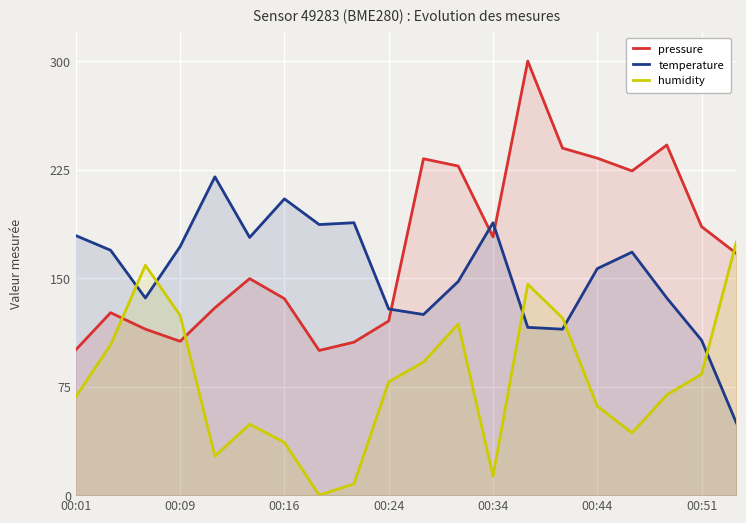

What is the difference between the maximum and minimum values in the humidity series?

175.0